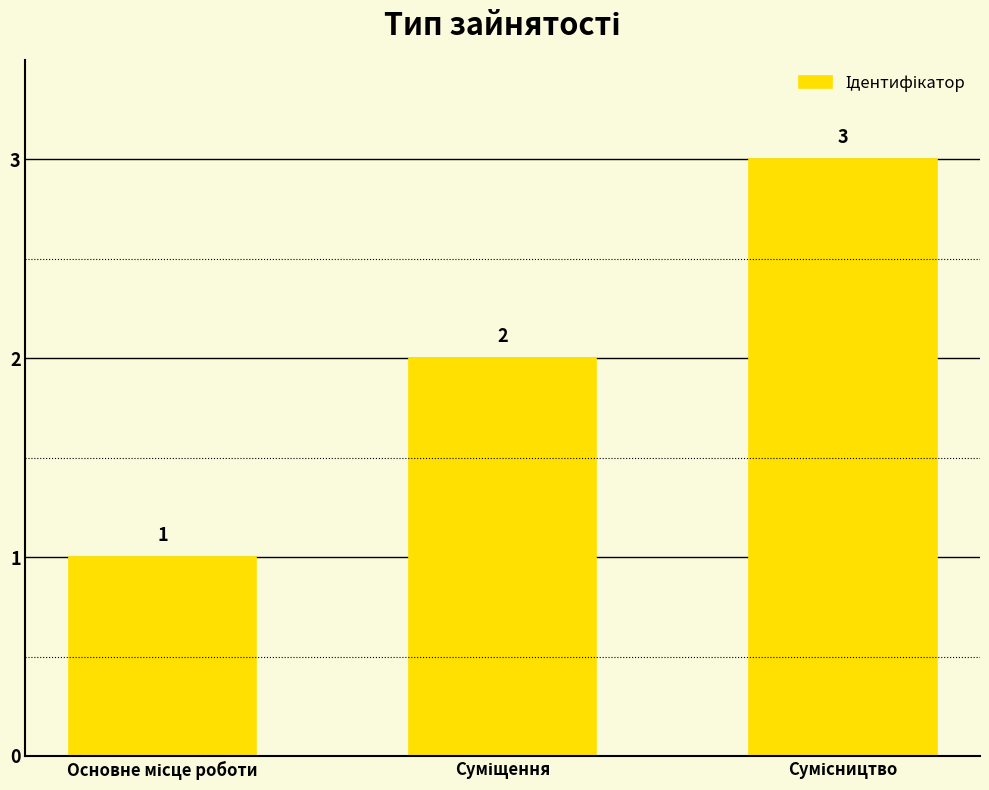

What is the maximum value shown in the chart?

3